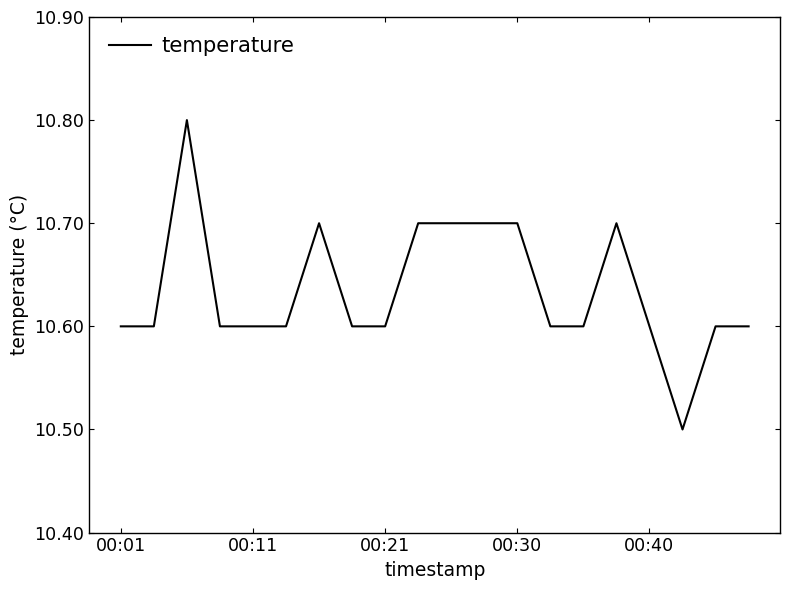

What is the difference between the maximum and minimum values?

0.3